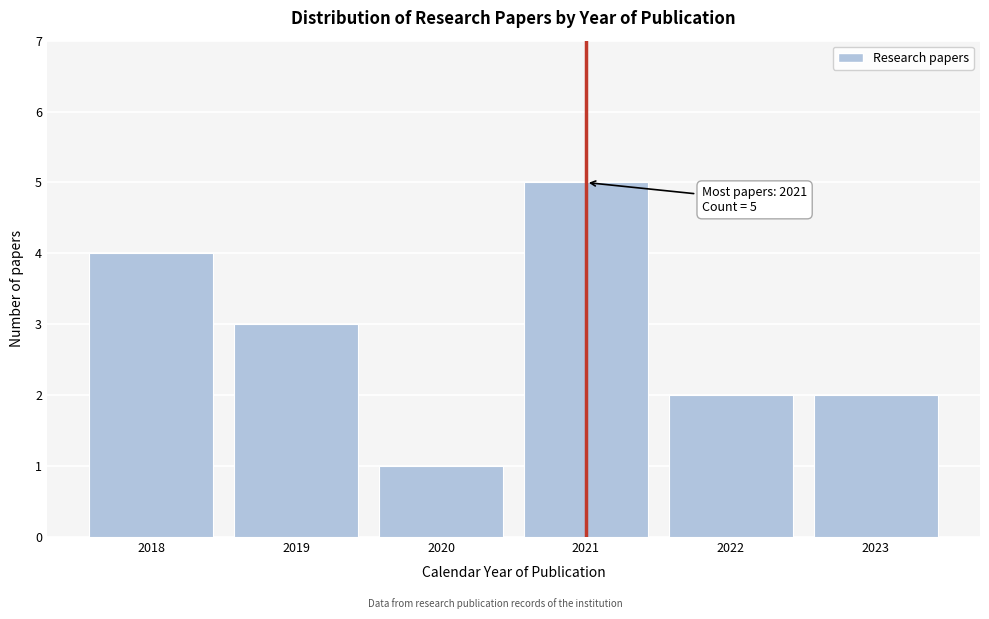

Reading left to right, extract all data points from this chart.

2018=4	2019=3	2020=1	2021=5	2022=2	2023=2